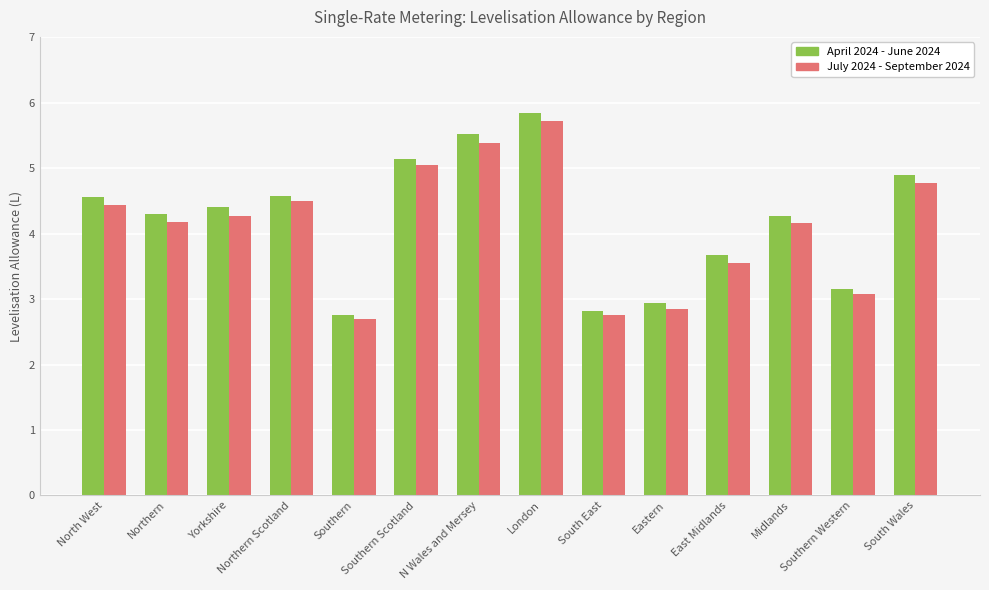

At how many categories does at least one series exceed 3?

11